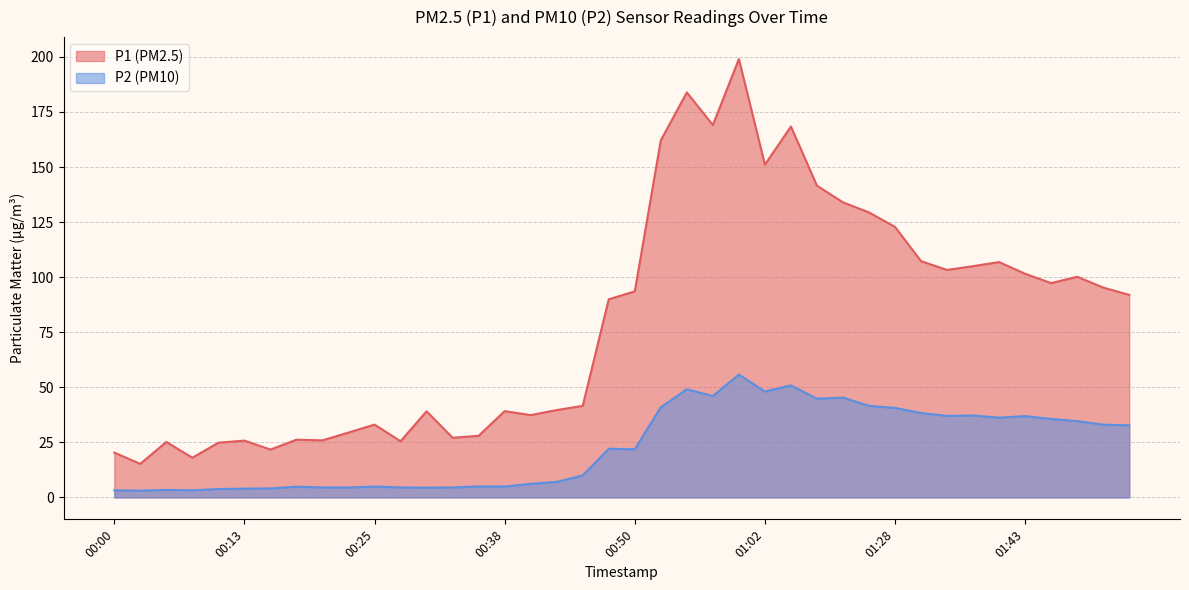

Reading left to right, extract all data points from this chart.

P1: 00:00=20.4	00:03=15.2	00:05=25.2	00:08=18.0	00:10=24.9	00:13=25.8	00:15=21.7	00:18=26.2	00:20=25.9	00:23=29.4	00:25=33.1	00:28=25.5	00:30=39.1	00:33=27.1	00:35=28.0	00:38=39.2	00:40=37.4	00:42=39.7	00:45=41.6	00:47=90.0	00:50=93.5	00:52=162.1	00:55=183.9	00:57=169.1	01:00=199.1	01:02=151.1	01:05=168.4	01:07=141.6	01:10=134.0	01:23=129.4	01:28=122.8	01:31=107.3	01:36=103.3	01:38=105.0	01:41=106.8	01:43=101.5	01:46=97.3	01:51=100.2	01:53=95.3	01:56=92.0
P2: 00:00=3.2	00:03=3.1	00:05=3.4	00:08=3.2	00:10=3.8	00:13=4.0	00:15=4.1	00:18=4.9	00:20=4.5	00:23=4.5	00:25=5.0	00:28=4.5	00:30=4.4	00:33=4.5	00:35=5.0	00:38=5.0	00:40=6.2	00:42=7.0	00:45=10.0	00:47=22.1	00:50=21.9	00:52=41.0	00:55=49.1	00:57=46.0	01:00=55.8	01:02=48.1	01:05=50.9	01:07=44.8	01:10=45.4	01:23=41.6	01:28=40.6	01:31=38.3	01:36=37.0	01:38=37.2	01:41=36.2	01:43=36.9	01:46=35.6	01:51=34.6	01:53=33.0	01:56=32.7